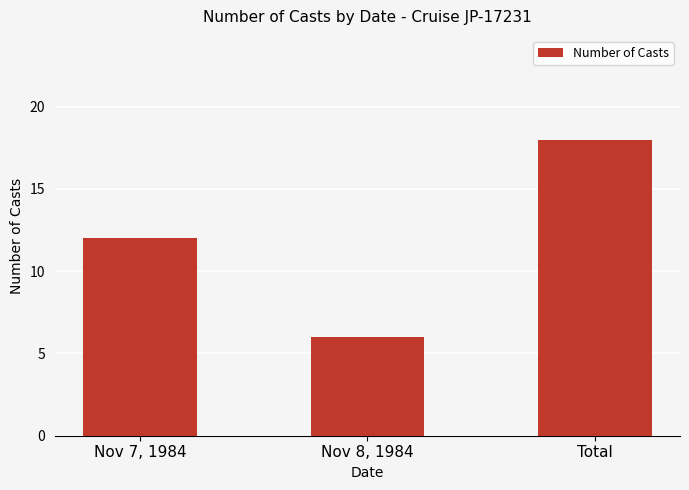

Which label corresponds to the smallest value in the chart?

Nov 8, 1984